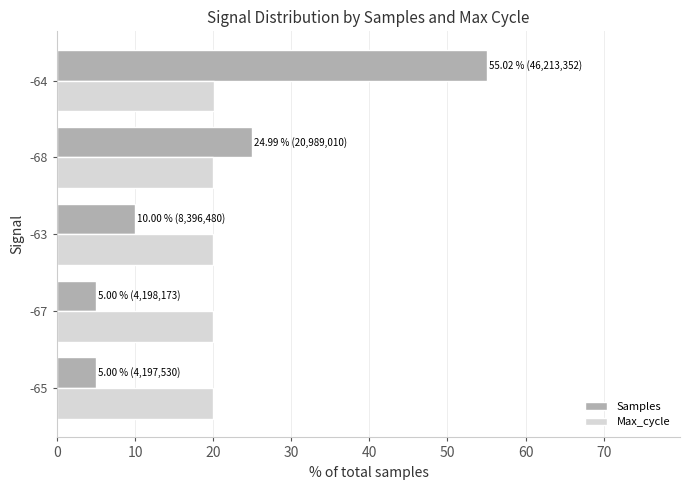

The Max_cycle series shows 20.0 at -68. True or false?

True